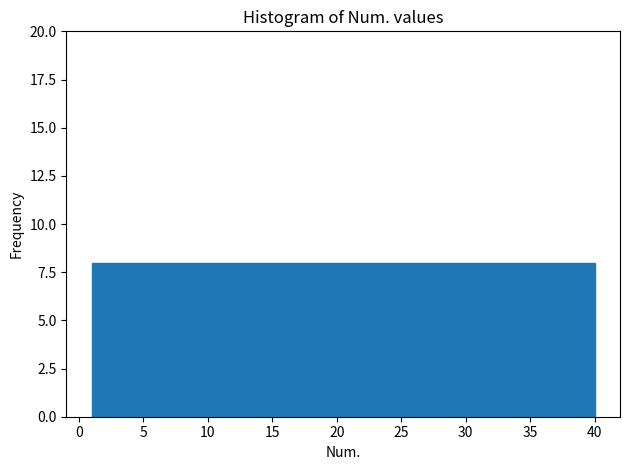

Reading left to right, transcribe this chart: for each bar, give the range it covers on the x-axis and its height. Neither the bar edges nor the heights are printed on the chart, so give them approximately, as read against the axes.

1.0 to 8.8: 8
8.8 to 16.6: 8
16.6 to 24.4: 8
24.4 to 32.2: 8
32.2 to 40.0: 8